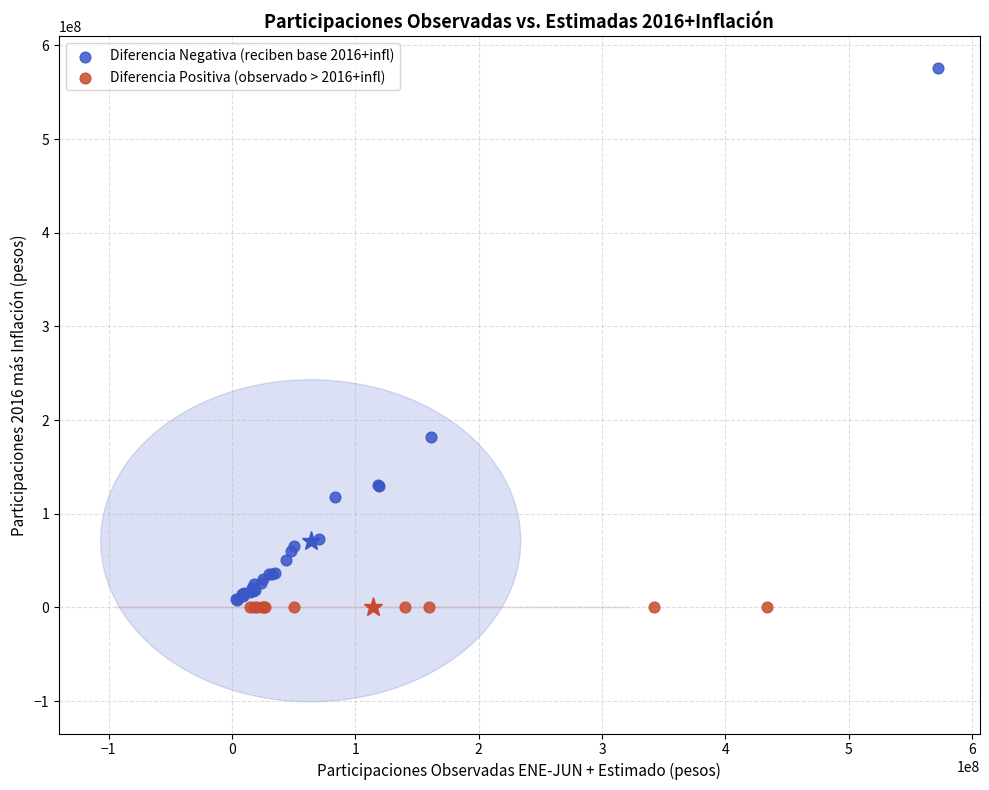

Which series contains the highest Y value?

Diferencia Negativa (reciben base 2016+infl)